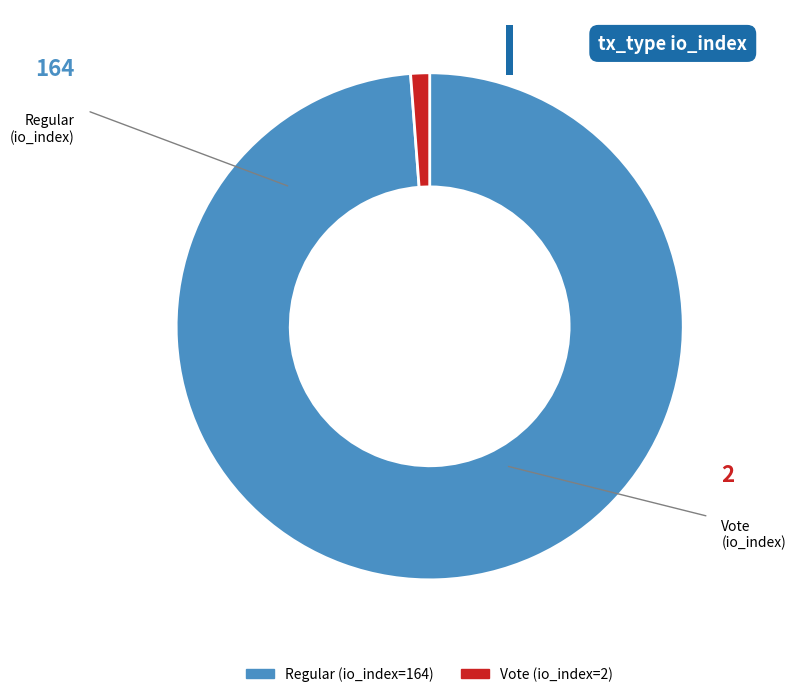

Approximately how many times larger is the value at Regular (io_index=164) compared to Vote (io_index=2)?

82.0